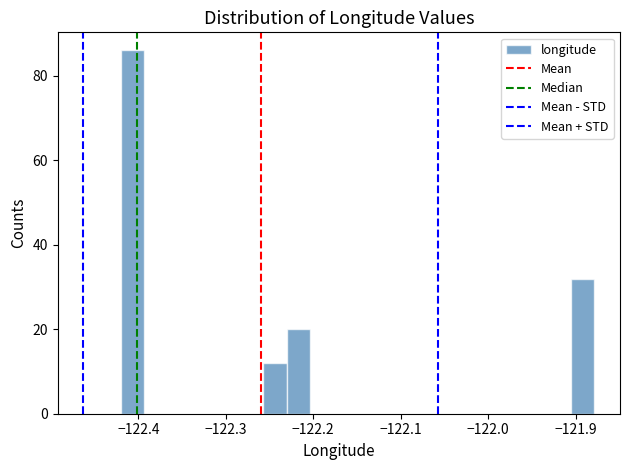

Read against the x-axis, roughly where is the centre of the tallest bar?

-122.41